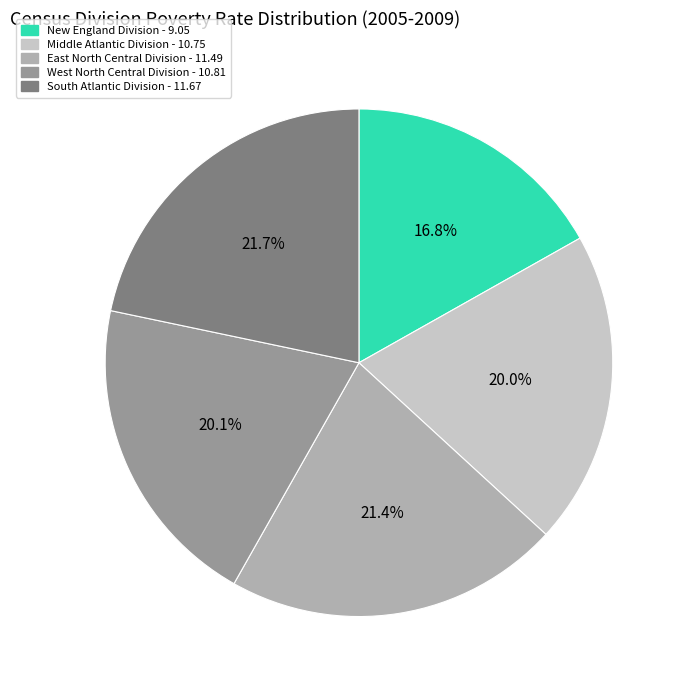

What percentage is the New England Division slice, to the nearest percent?

17%